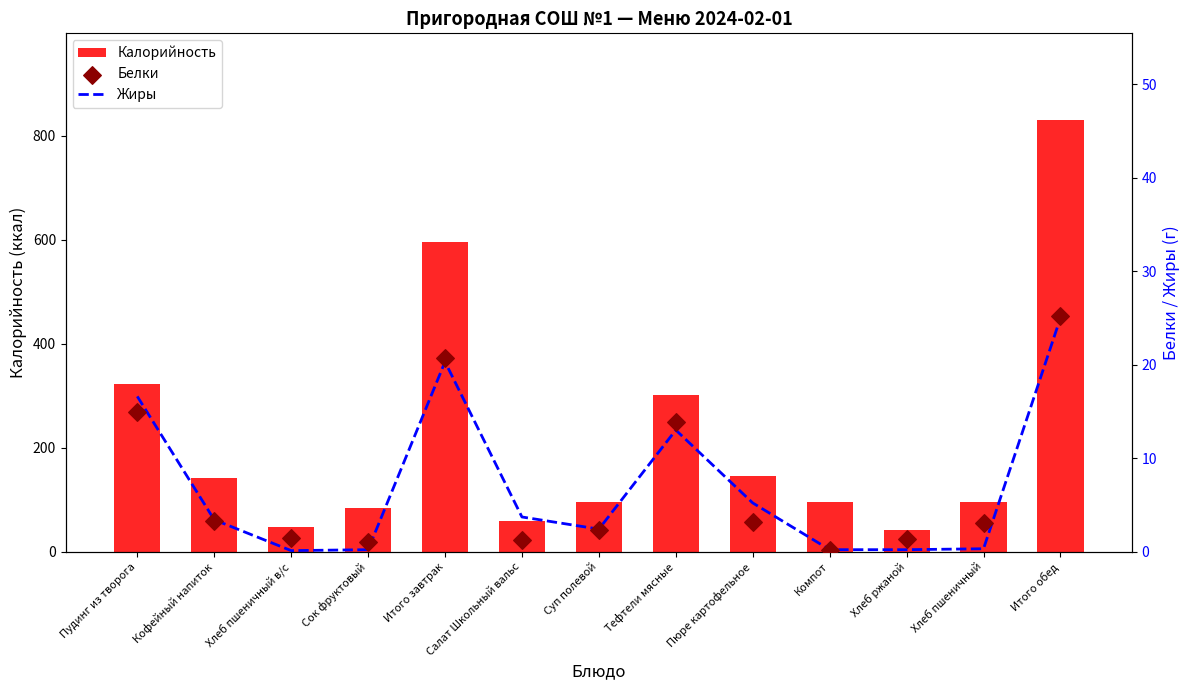

At which category is the sum across all series the highest?

Итого обед